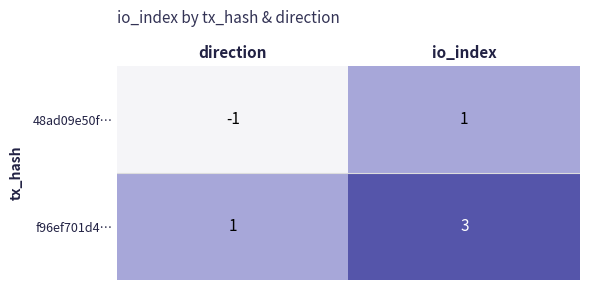

Rank the series by their average value, from highest to lowest.

f96ef701d4…, 48ad09e50f…